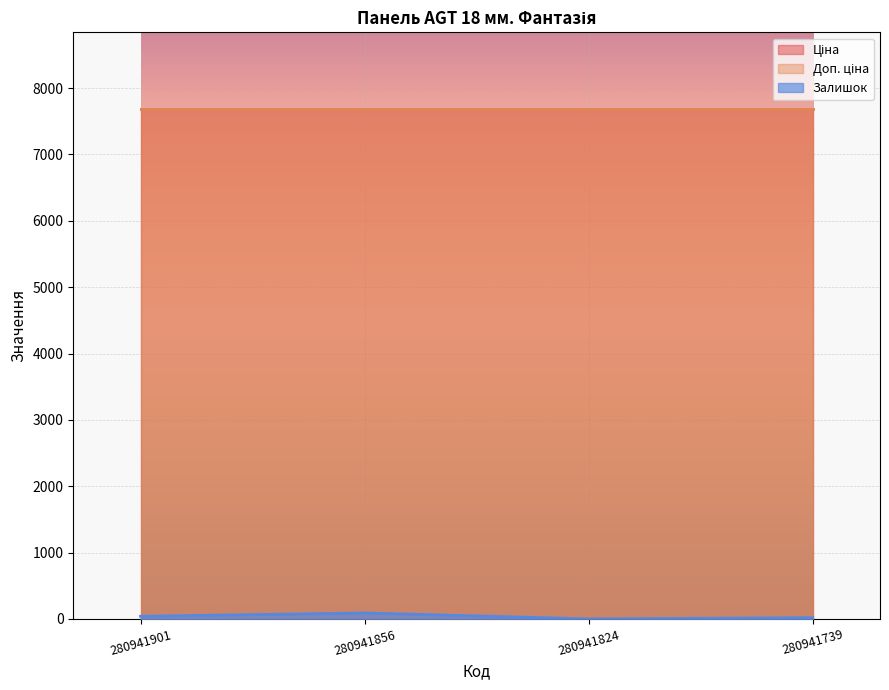

How many categories are shown in the chart?

4